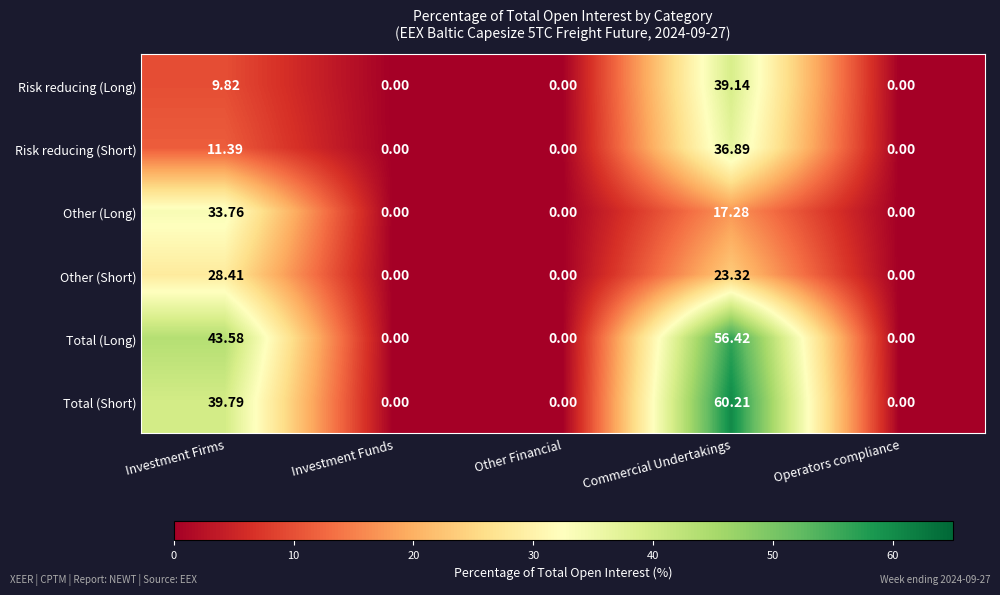

Rank the series at Commercial Undertakings from lowest to highest value.

Other (Long), Other (Short), Risk reducing (Short), Risk reducing (Long), Total (Long), Total (Short)